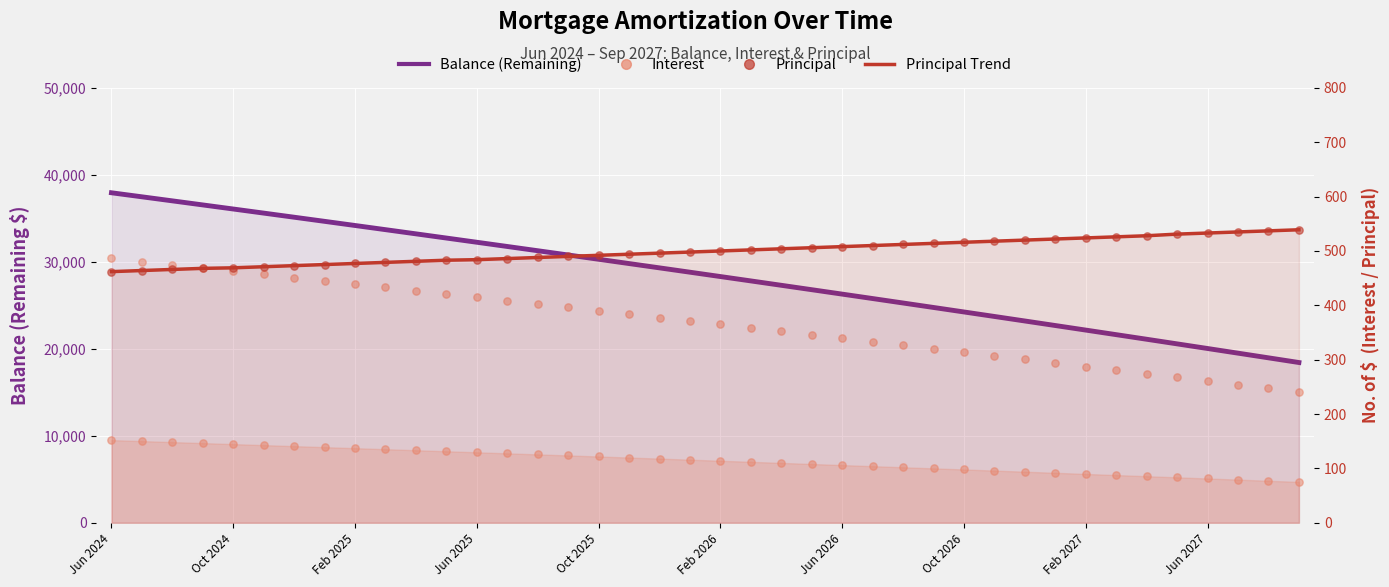

What is the total value across all series at 30?

43107.9